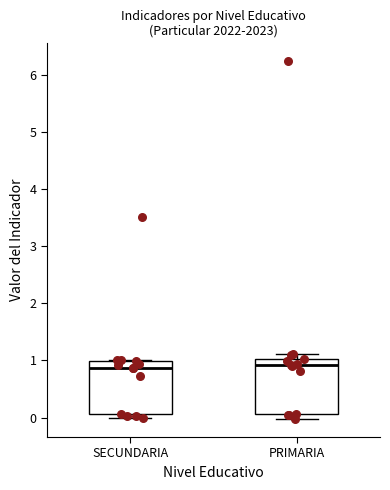

Where does the median line of the box for SECUNDARIA sit on the y-axis? The values are not printed on the chart, so give them approximately, as read against the axis.

0.9